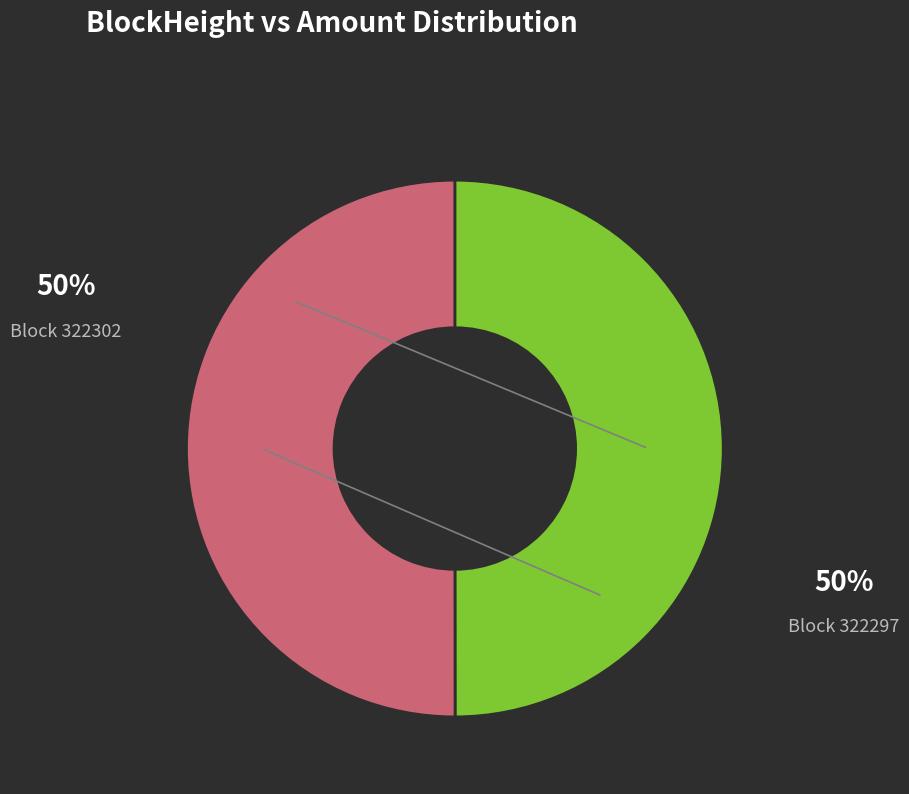

Count the number of slices in the pie.

2